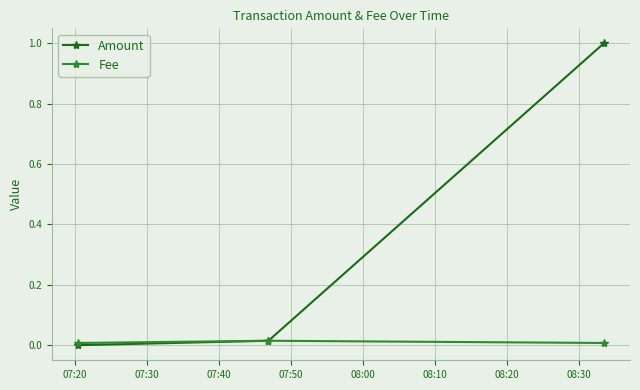

Which series has the largest total across all categories?

Amount